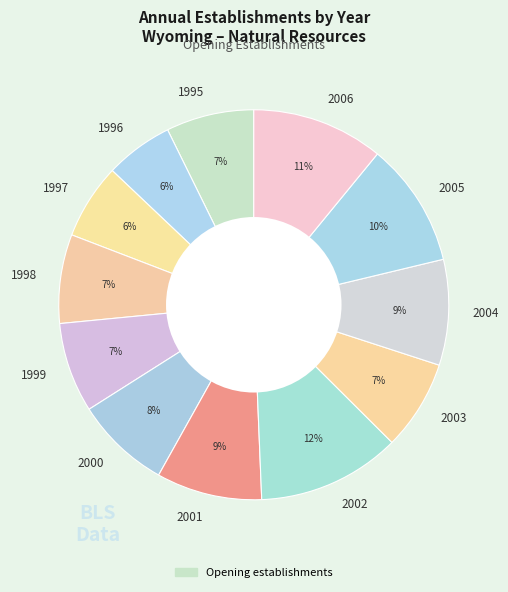

What is the largest slice in the pie chart?

2002